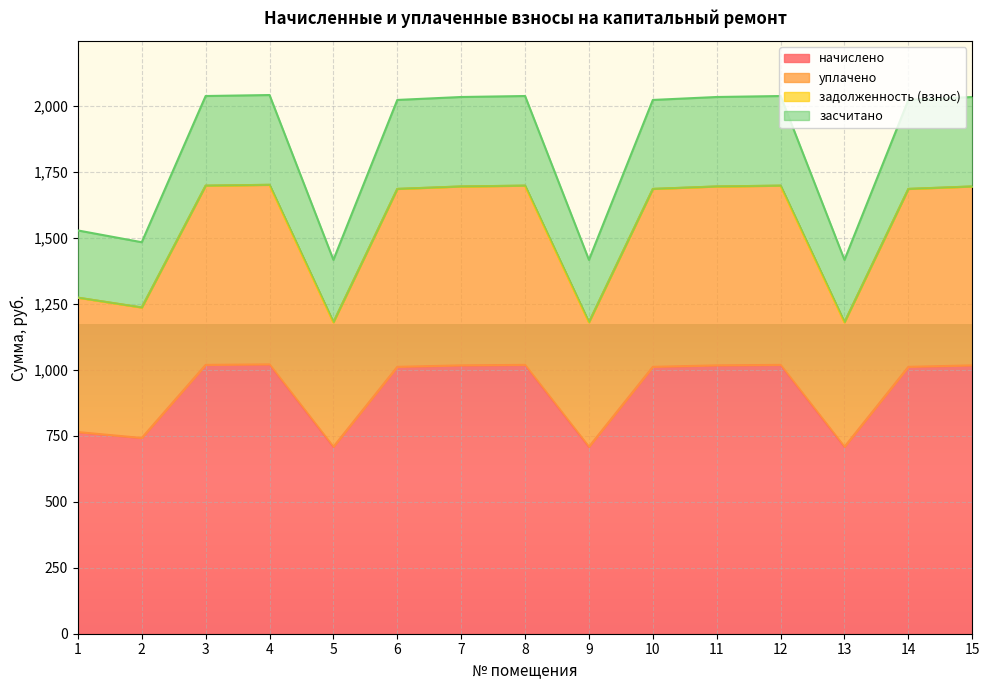

What is the minimum value for начислено?

708.7